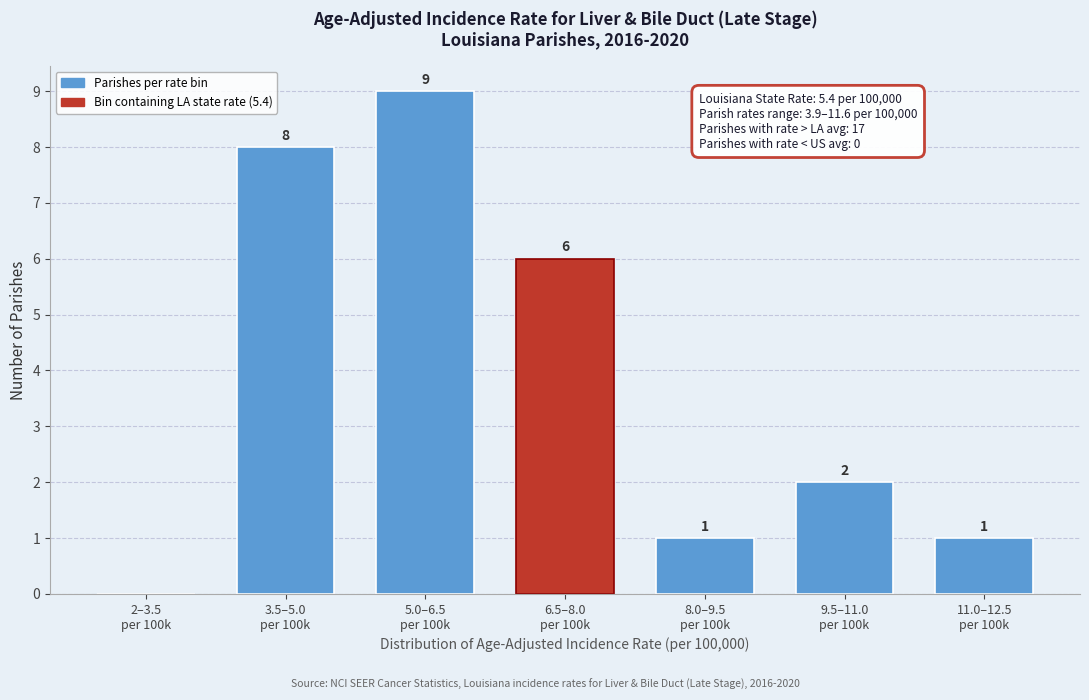

What is the greatest value displayed?

9